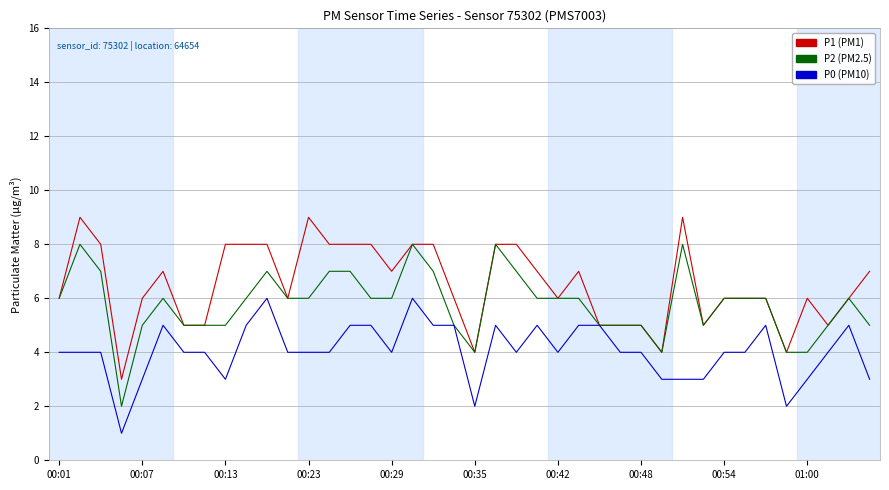

What is the greatest value displayed?

9